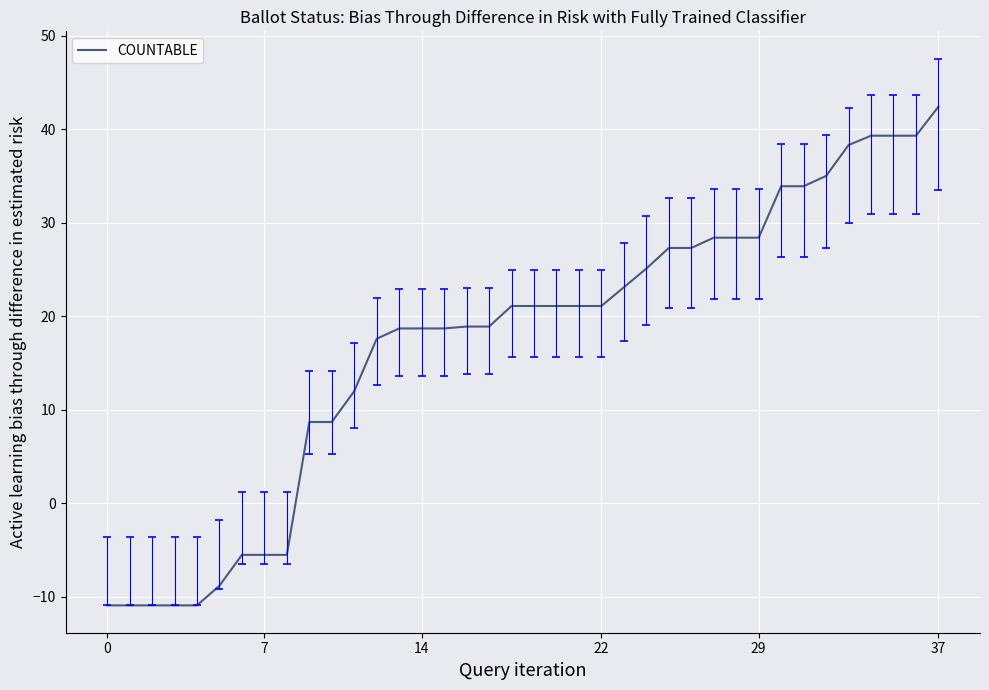

What is the difference between the maximum and minimum values?

53.3